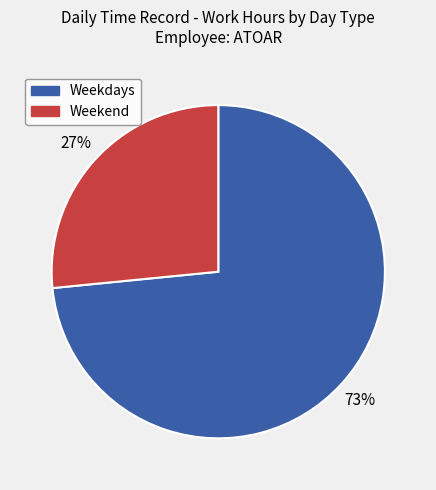

Is there a majority slice in this chart?

Yes